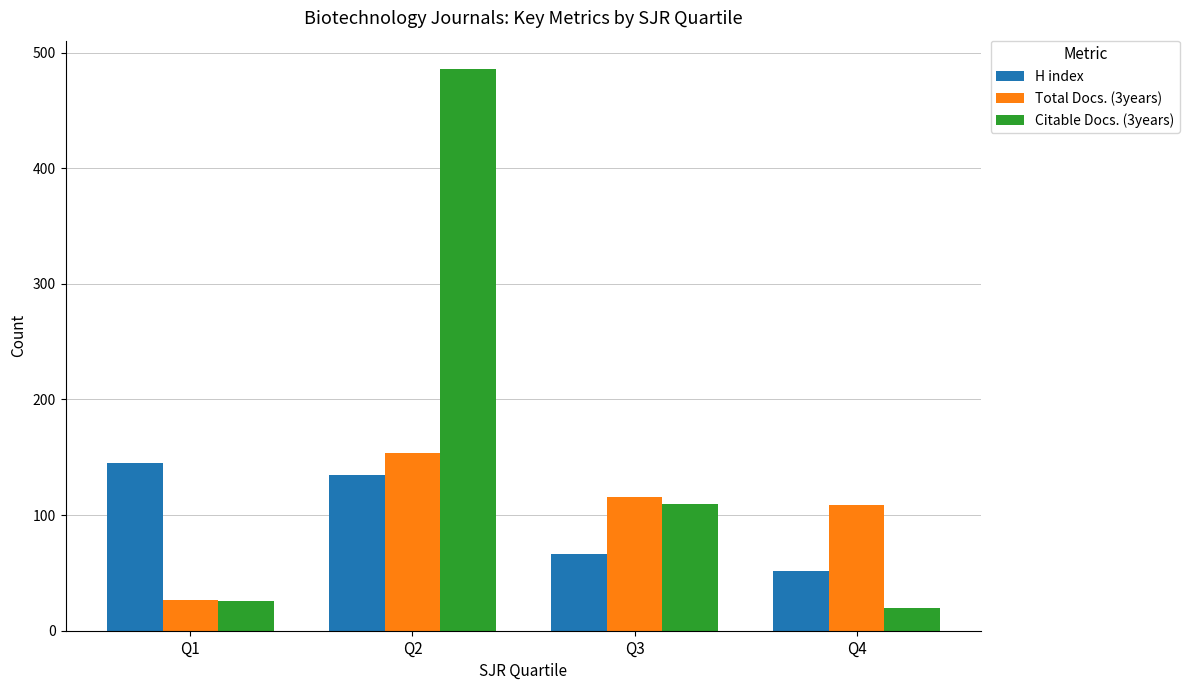

What is the sum of all Citable Docs. (3years) values?

642